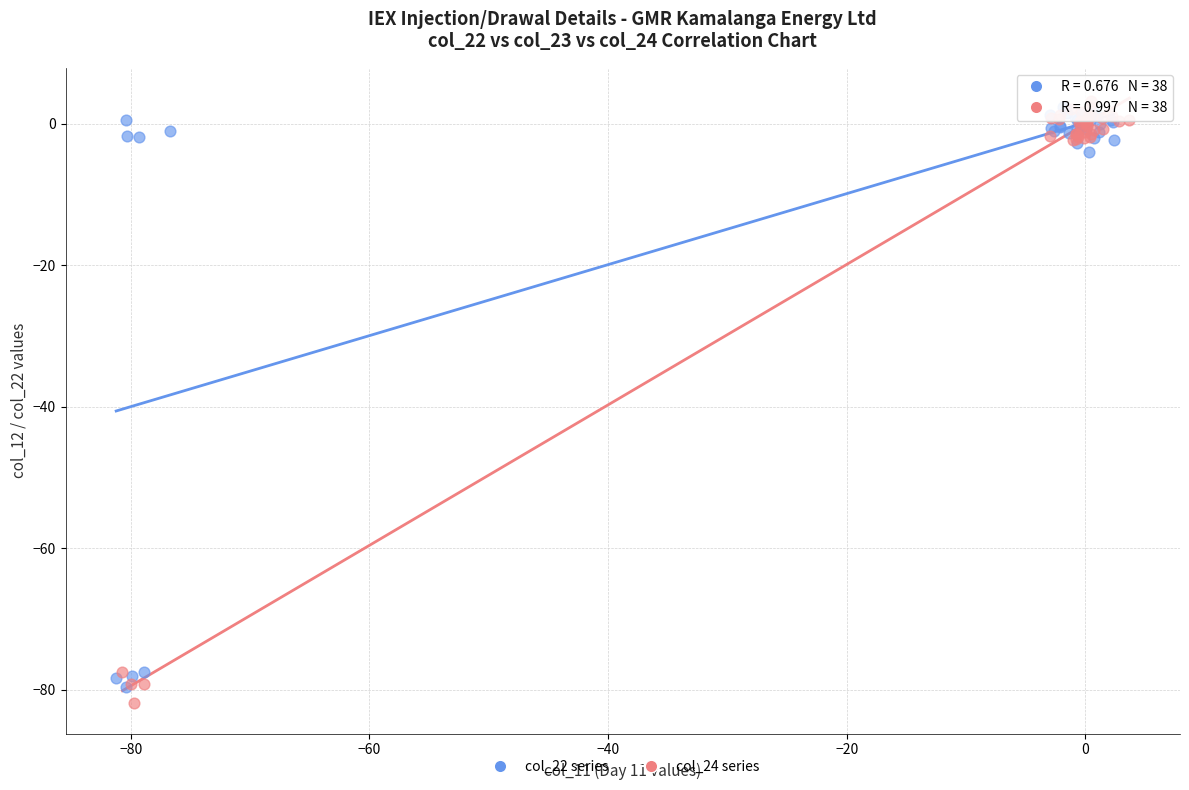

Which series has the largest Y range (max minus min)?

col_24 series